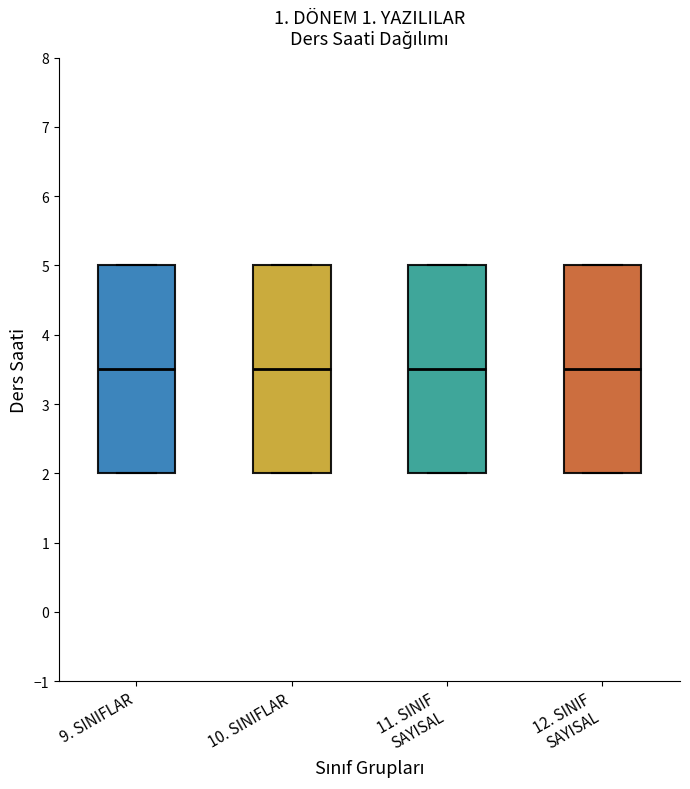

Reading left to right, read every box against the y-axis: the position of its median line, the range the box covers, and the ends of its whiskers. The values are not printed on the chart, so give them approximately, as read against the axis.

9. SINIFLAR: median 3.5, box 2.0 to 5.0, whiskers 2.0 to 5.0
10. SINIFLAR: median 3.5, box 2.0 to 5.0, whiskers 2.0 to 5.0
11. SINIF SAYISAL: median 3.5, box 2.0 to 5.0, whiskers 2.0 to 5.0
12. SINIF SAYISAL: median 3.5, box 2.0 to 5.0, whiskers 2.0 to 5.0